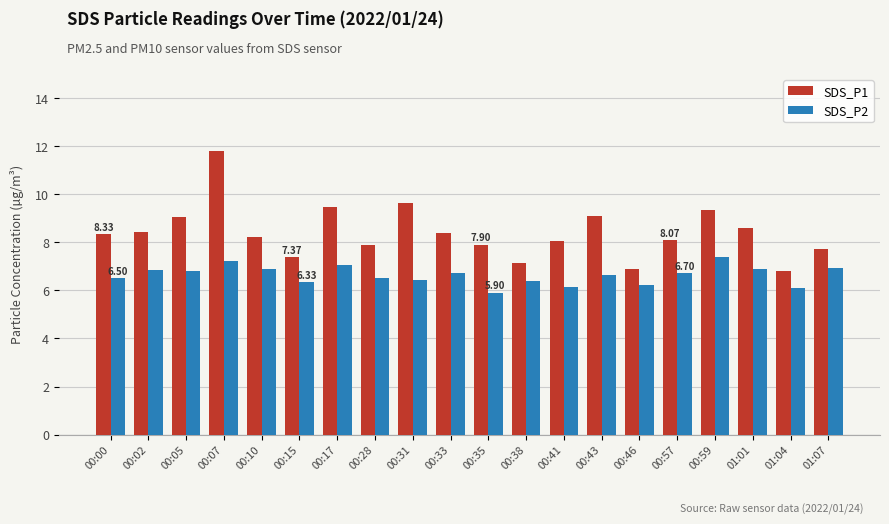

Which series has the largest total across all categories?

SDS_P1